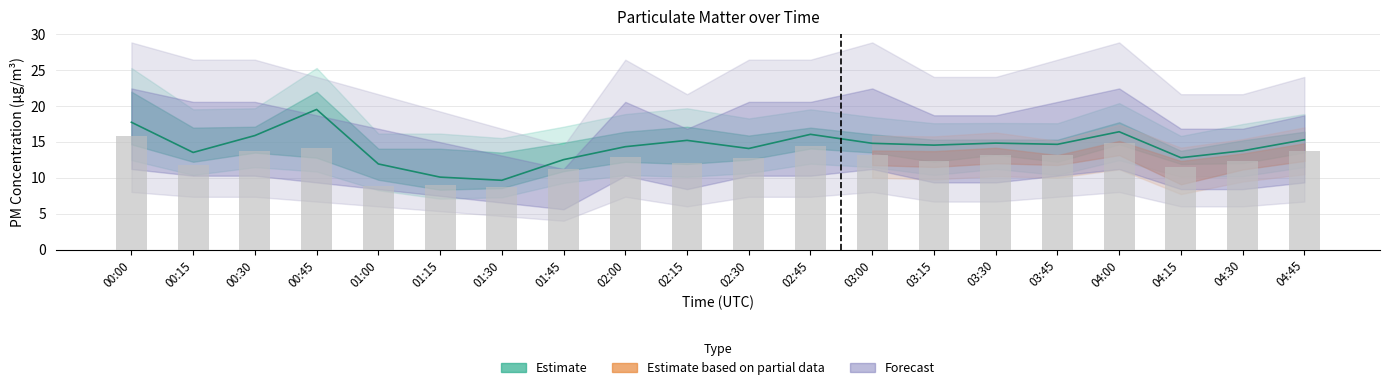

At which label is the value closest to 12?

02:15